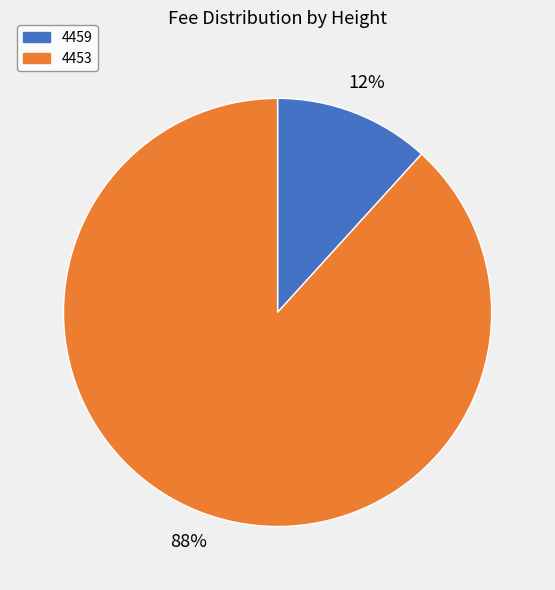

Which category has the biggest portion of the pie?

4453